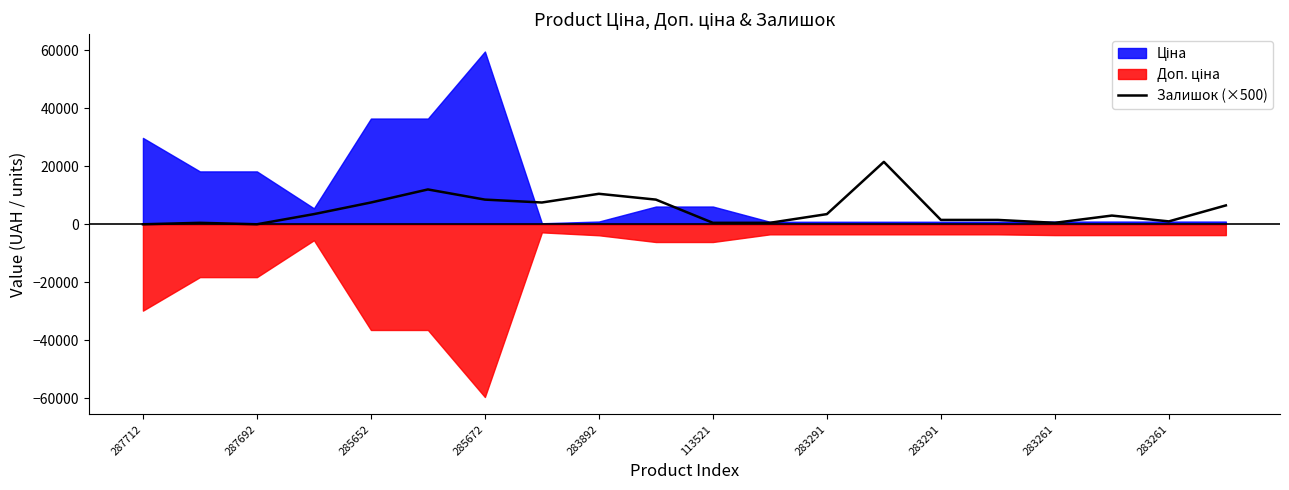

Is it true that the value at 17 is 3000?

True